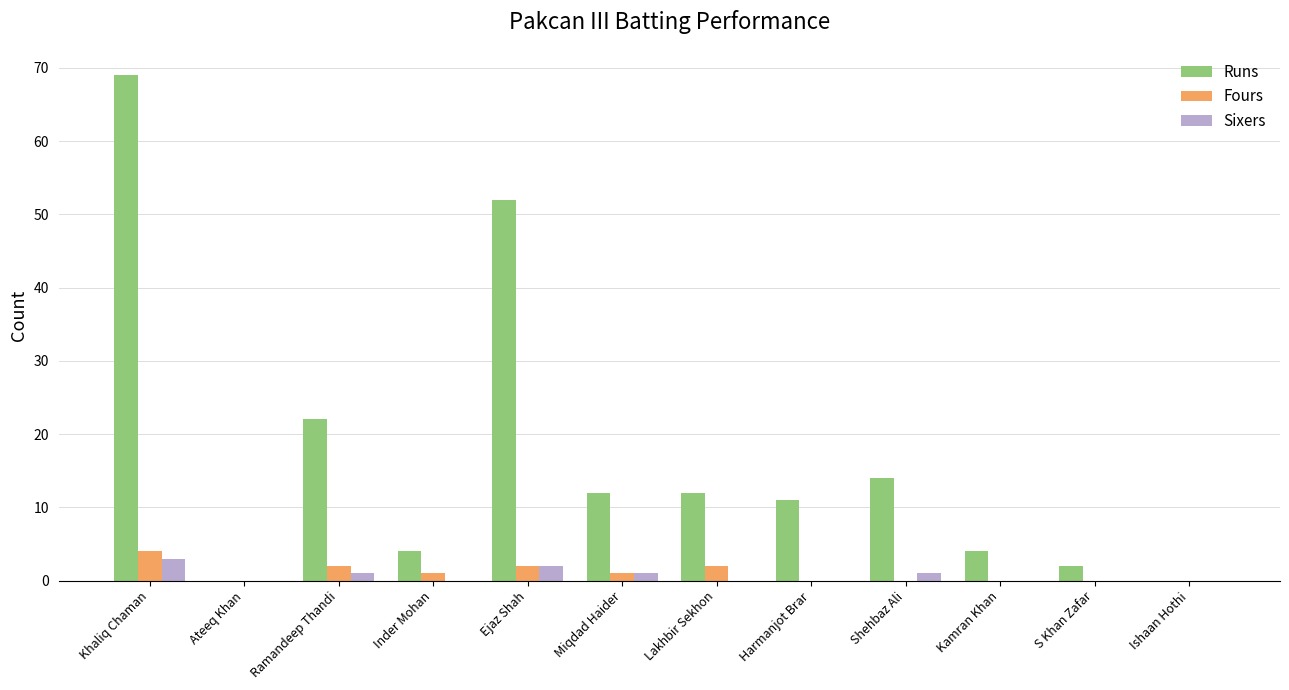

How many groups of bars are there?

12